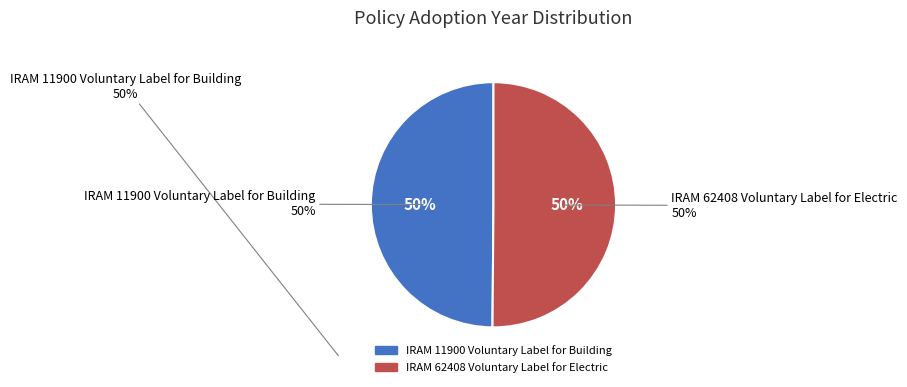

Is there a majority slice in this chart?

Yes